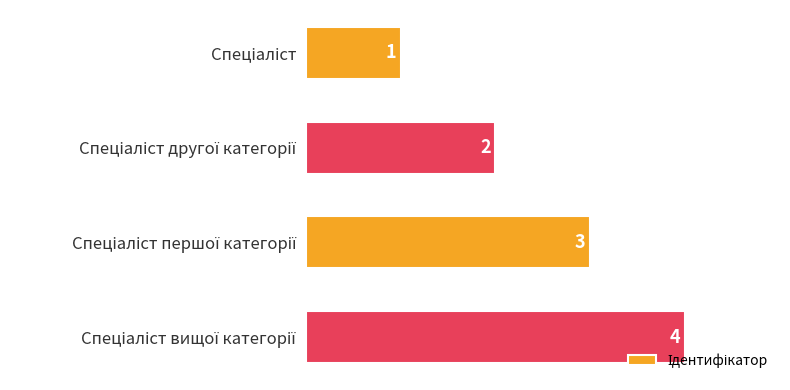

How many values are between 2 and 4?

3